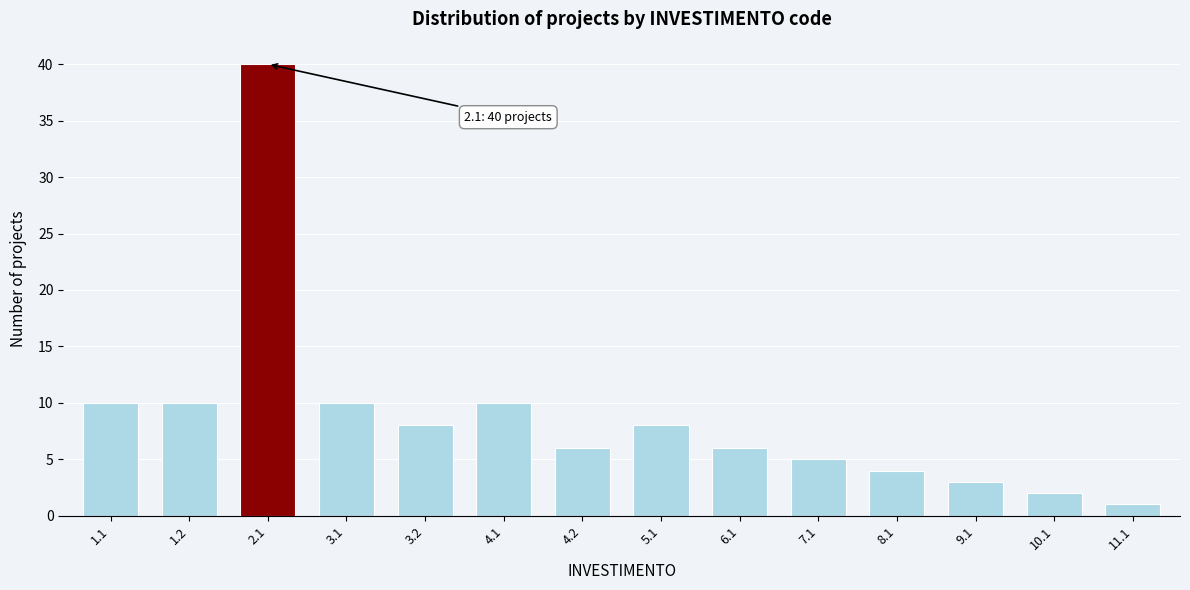

Reading left to right, list all the values displayed in this chart.

1.1=10	1.2=10	2.1=40	3.1=10	3.2=8	4.1=10	4.2=6	5.1=8	6.1=6	7.1=5	8.1=4	9.1=3	10.1=2	11.1=1